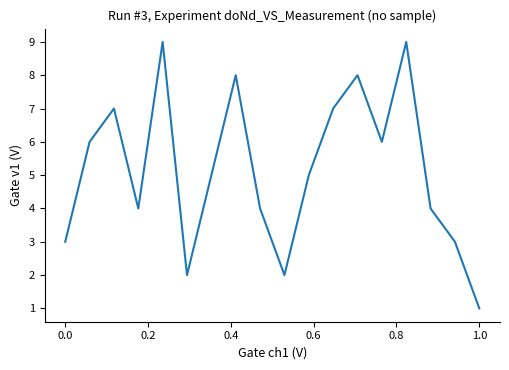

What is the maximum value shown in the chart?

9